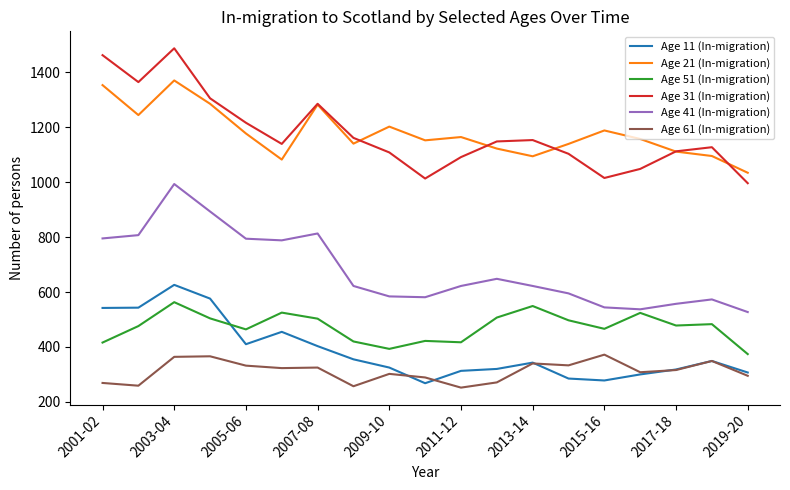

At how many categories does at least one series exceed 975?

19